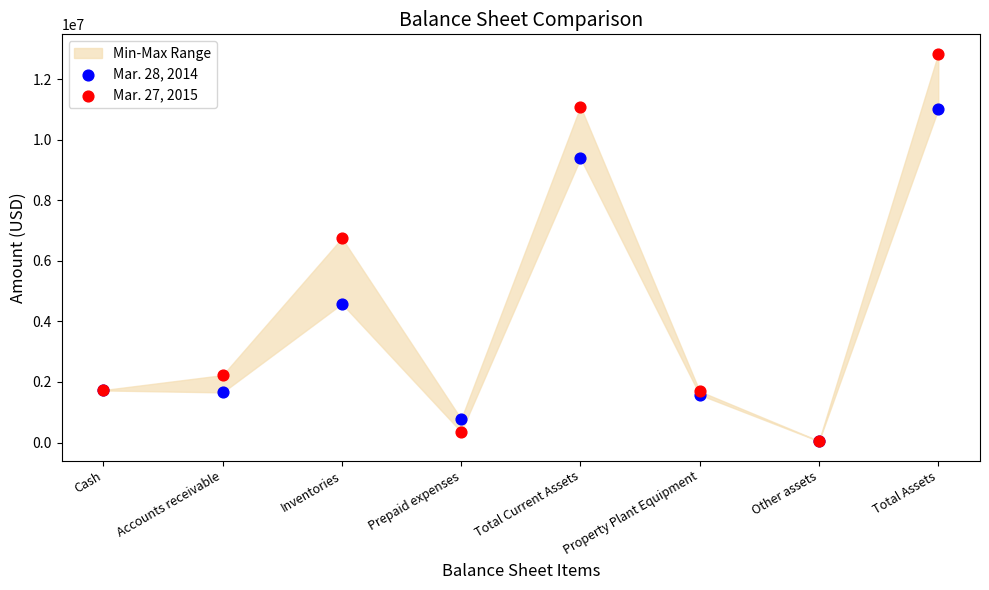

Which series has the widest spread of Y values?

Mar. 27, 2015